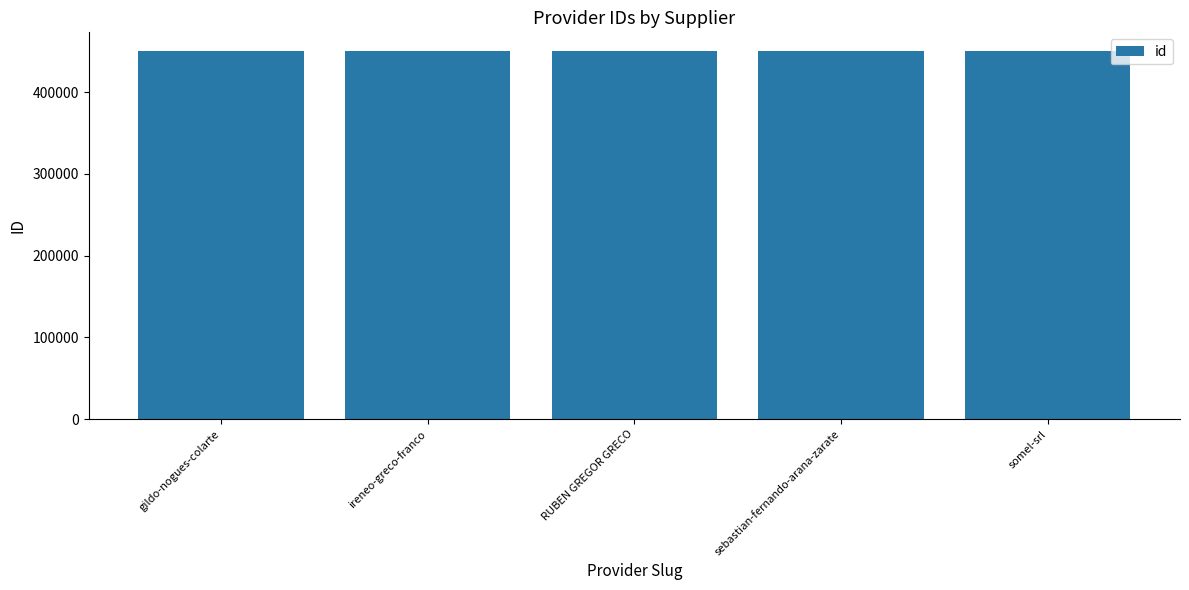

What is the label of the 3rd bar from the right?

RUBEN GREGOR GRECO